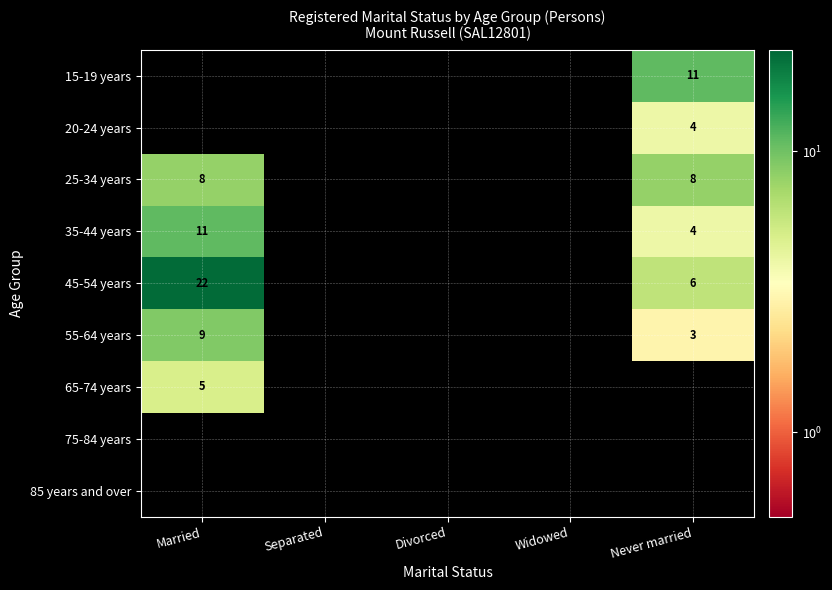

Which series has the largest total across all categories?

45-54 years